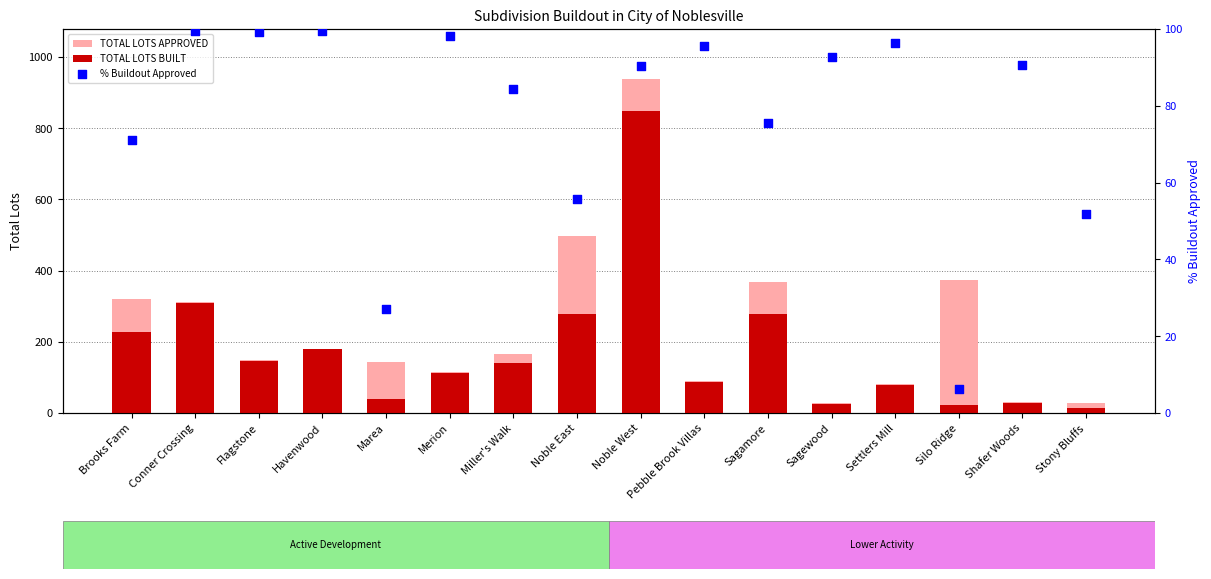

Which series has the largest Y range (max minus min)?

TOTAL LOTS APPROVED